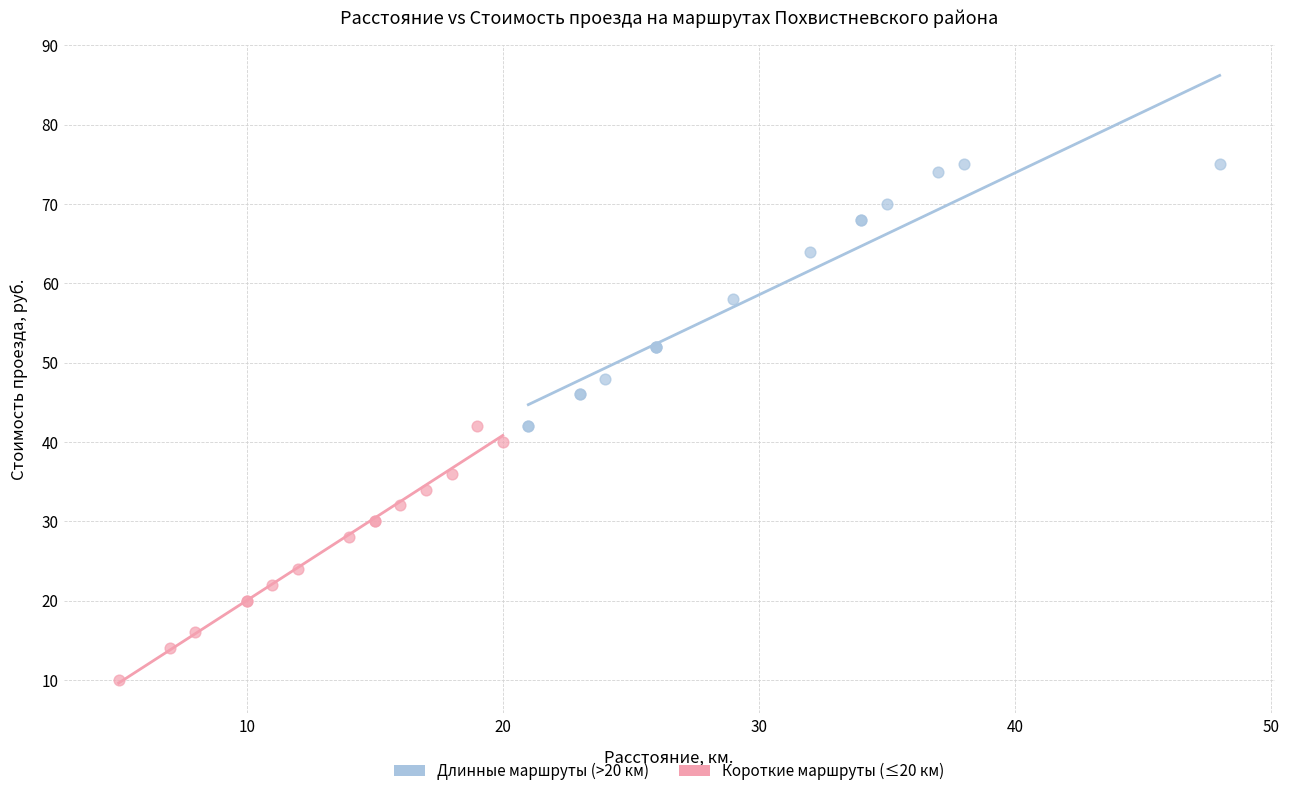

What are all the series names shown in the legend?

Длинные маршруты (>20 км), Короткие маршруты (≤20 км)